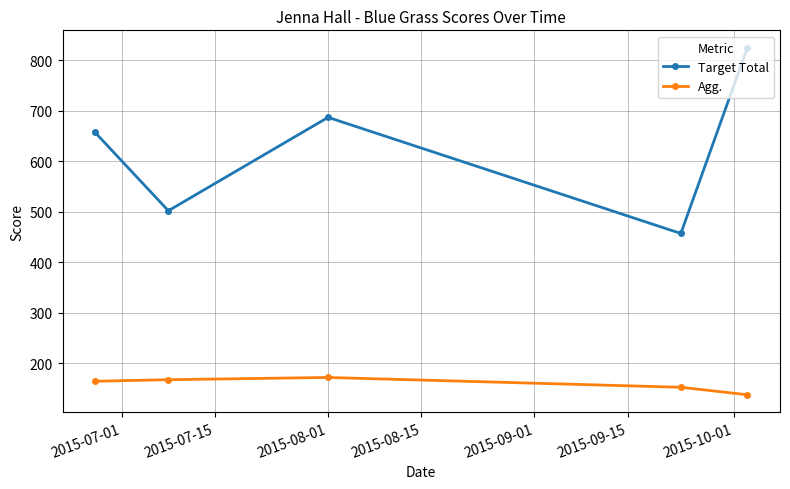

Which series has the largest range (max minus min)?

Target Total